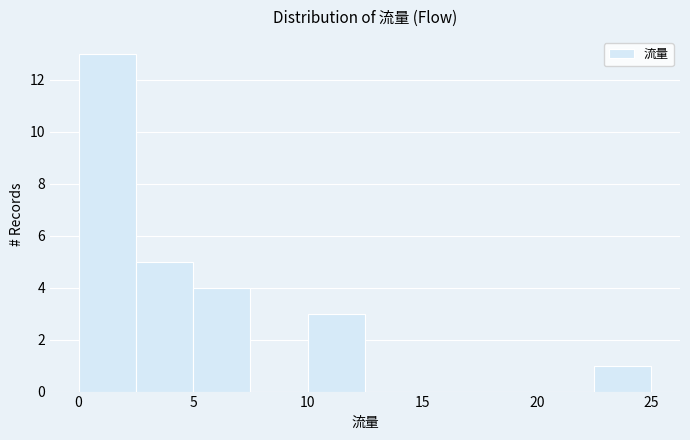

Reading left to right, transcribe this chart: for each bar, give the range it covers on the x-axis and its height. The values are not printed on the chart, so give them approximately, as read against the axis.

0.0 to 2.5: 13
2.5 to 5.0: 5
5.0 to 7.5: 4
7.5 to 10.0: 0
10.0 to 12.5: 3
12.5 to 15.0: 0
15.0 to 17.5: 0
17.5 to 20.0: 0
20.0 to 22.5: 0
22.5 to 25.0: 1